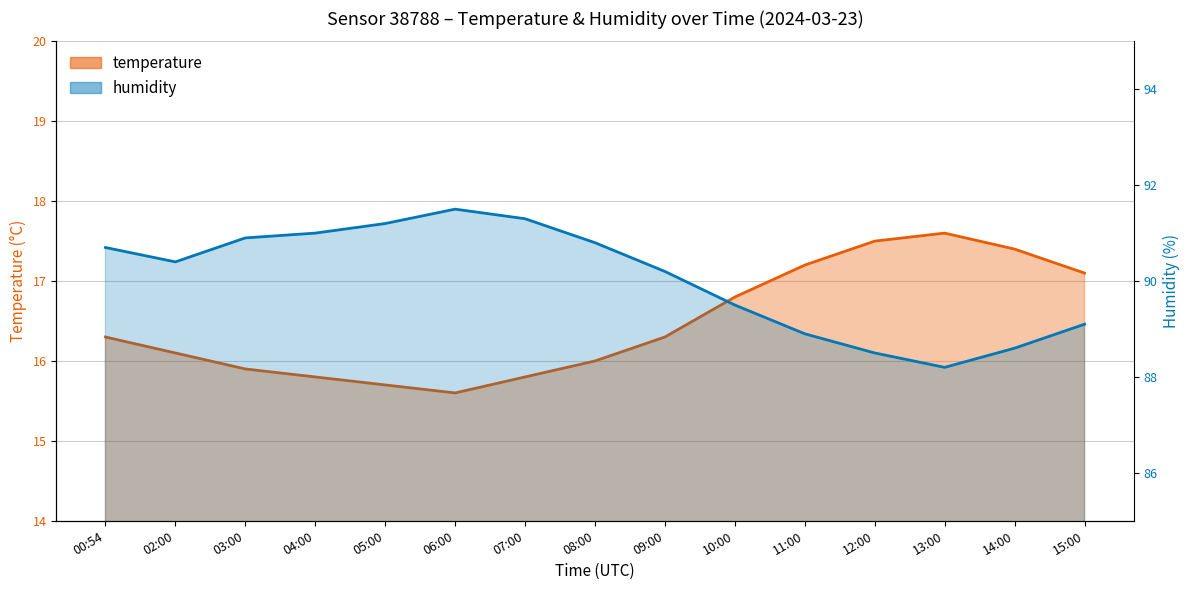

What is the total value across all series at 11:00?

106.1